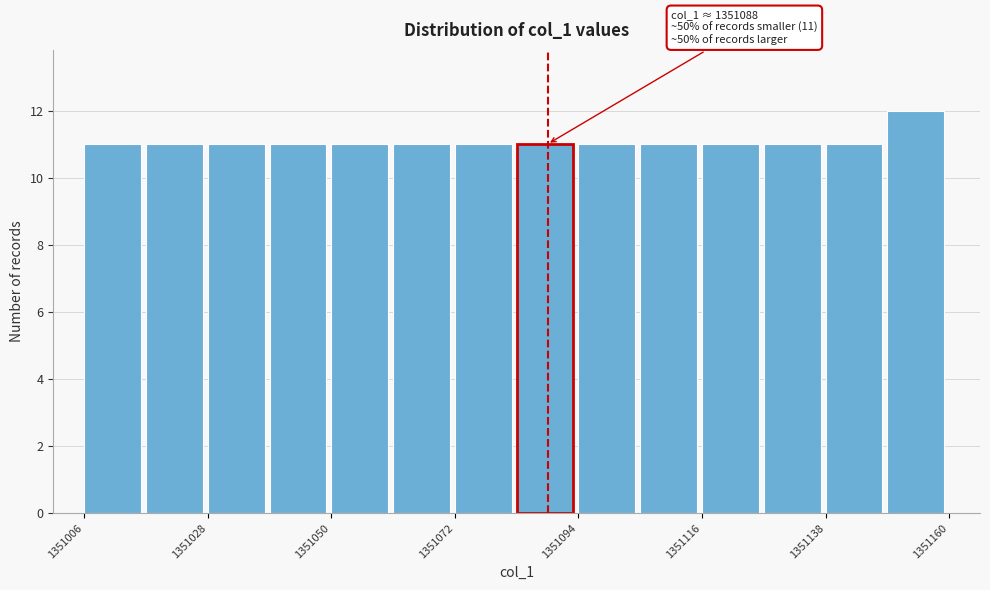

Around what value on the x-axis is the tallest bar? Give the approximate position of its centre, as read against the axis.

1351155